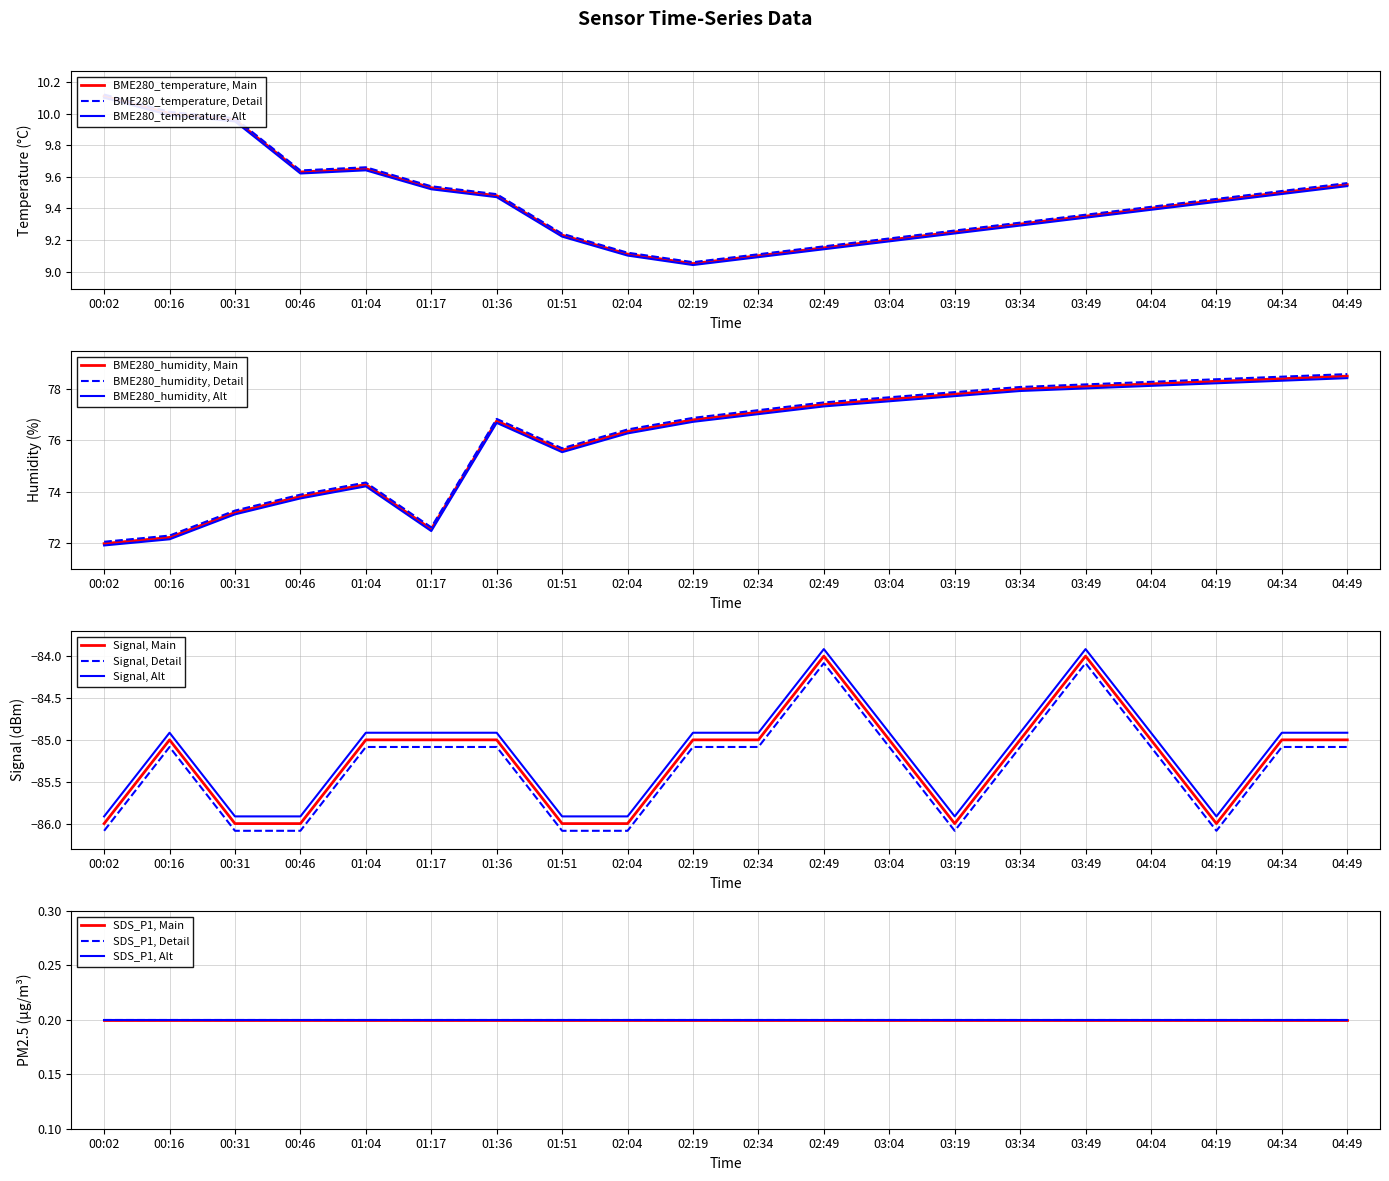

Is the value of BME280_humidity at 01:17 greater than the value of BME280_temperature at 04:04?

Yes